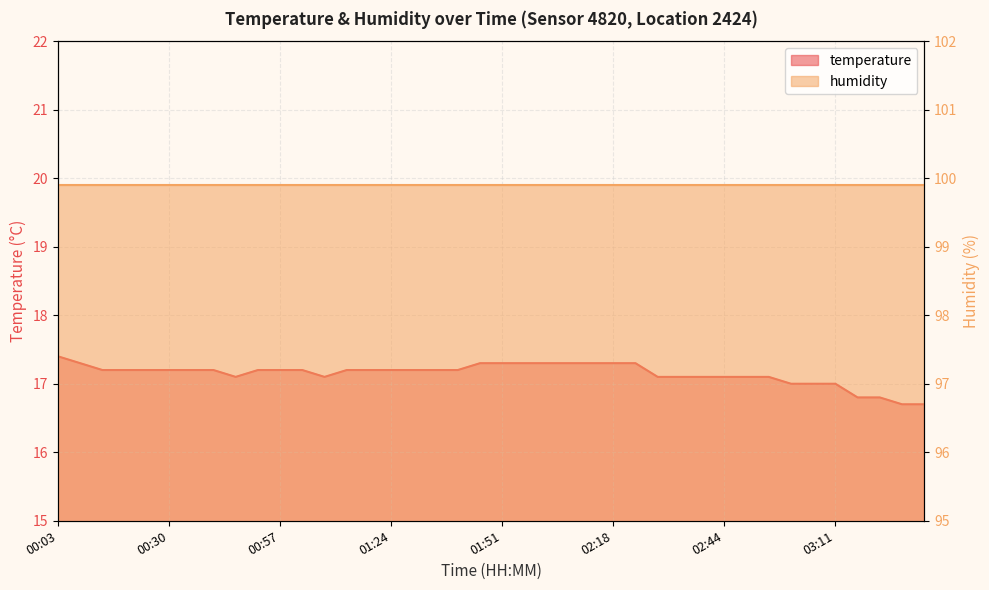

Is it true that the value at 01:45 is 27.2?

False